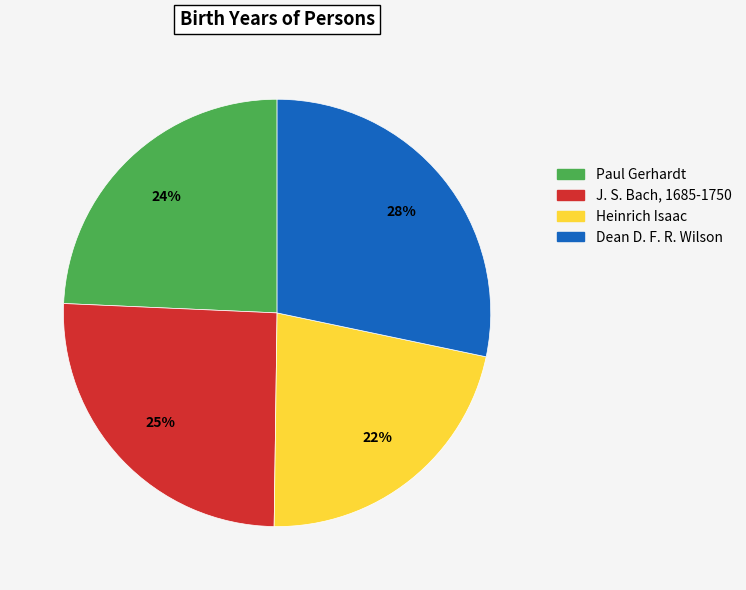

Combined, do Heinrich Isaac and Paul Gerhardt account for over 50%?

No